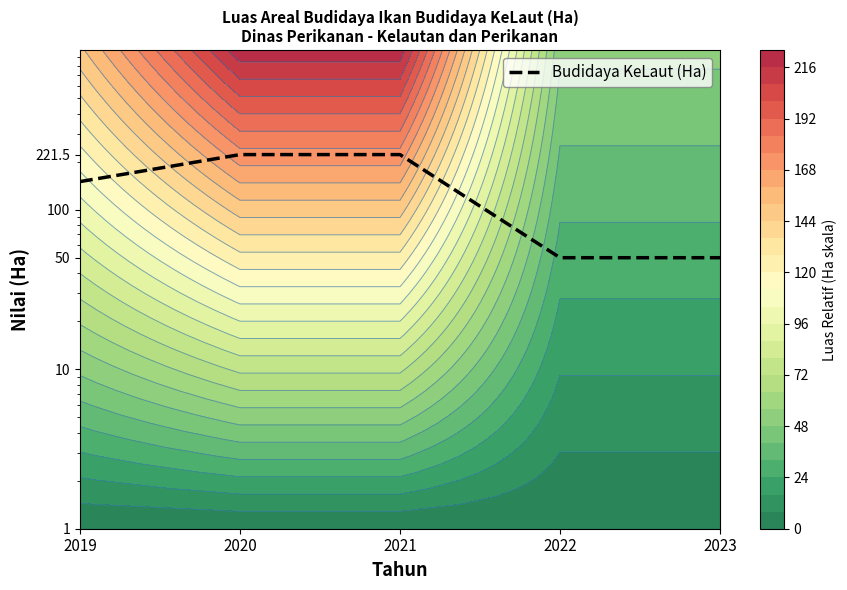

Which category has the highest value across all series?

2020